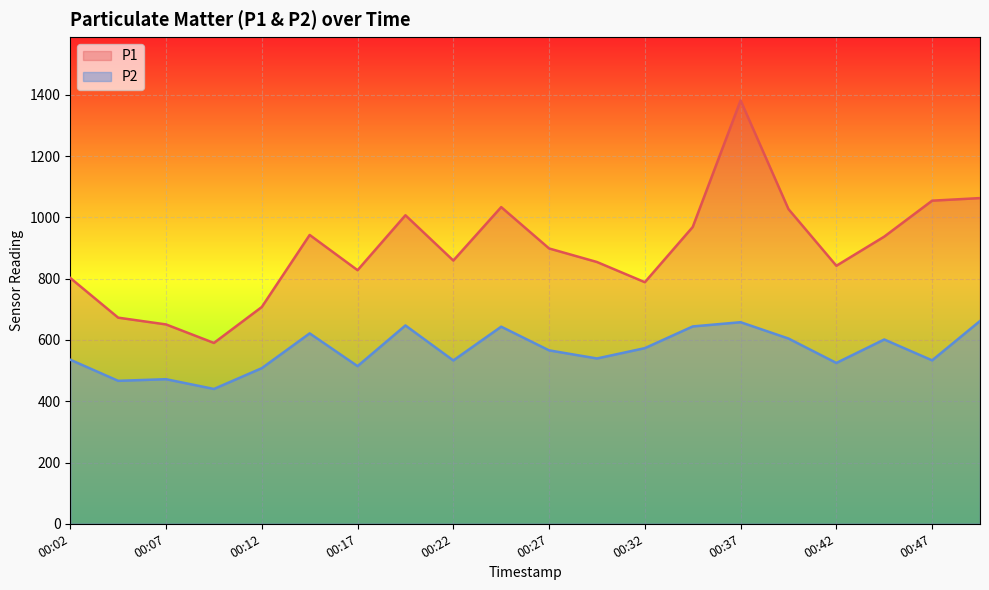

At 00:44, list the series in order from smallest to largest.

P2, P1